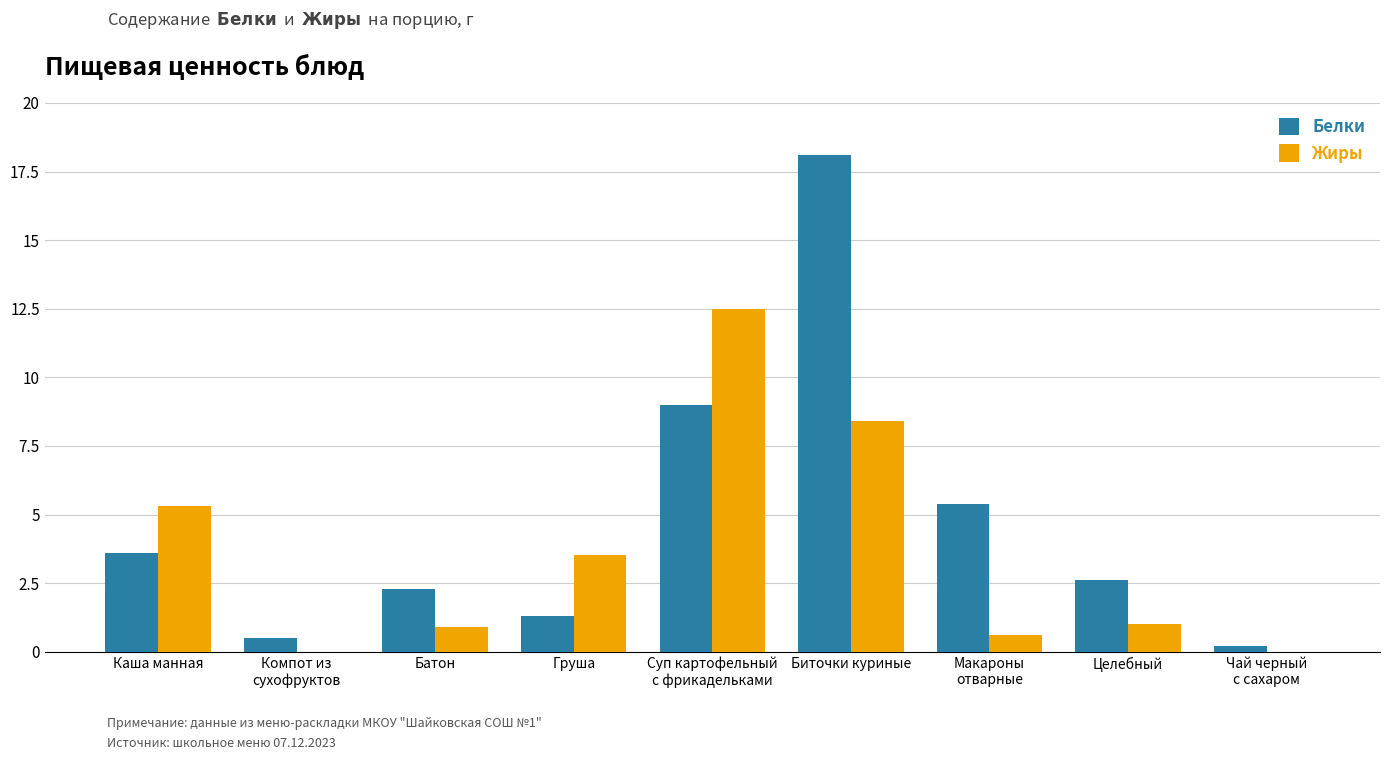

Which series changed the most between Биточки куриные and Целебный?

Белки